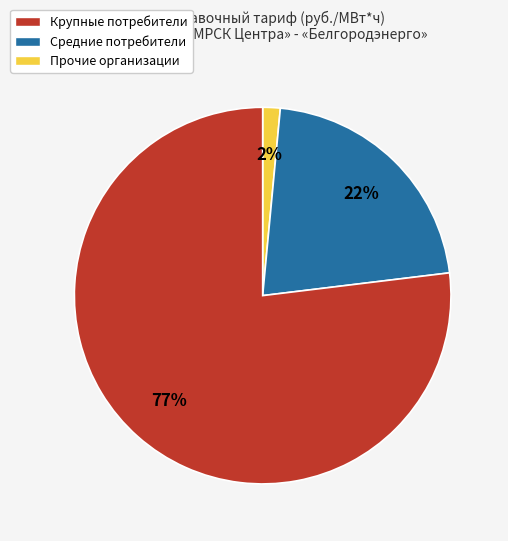

To the nearest percent, what is the average slice percentage?

33%